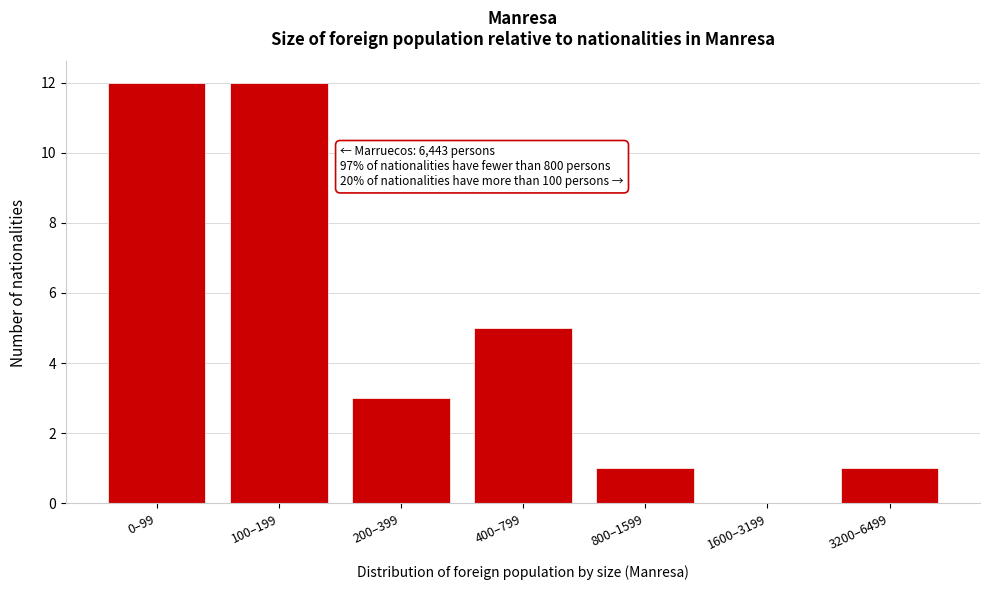

Reading right to left, list all the values displayed in this chart.

3200–6499=1	1600–3199=0	800–1599=1	400–799=5	200–399=3	100–199=12	0–99=12